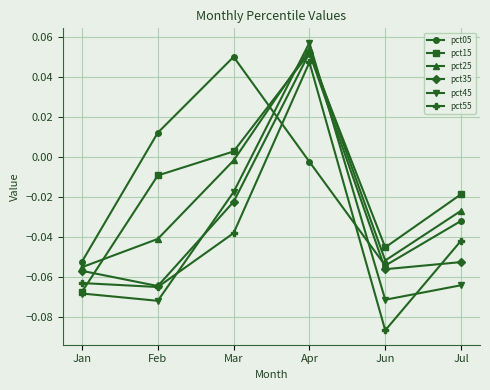

List the labels in order of pct25 value, smallest first.

Jan, Jun, Feb, Jul, Mar, Apr